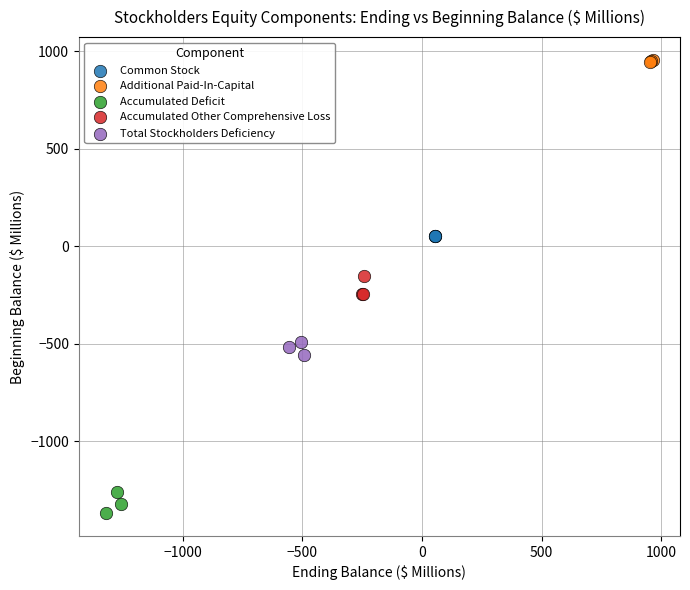

Which series contains the highest Y value?

Additional Paid-In-Capital